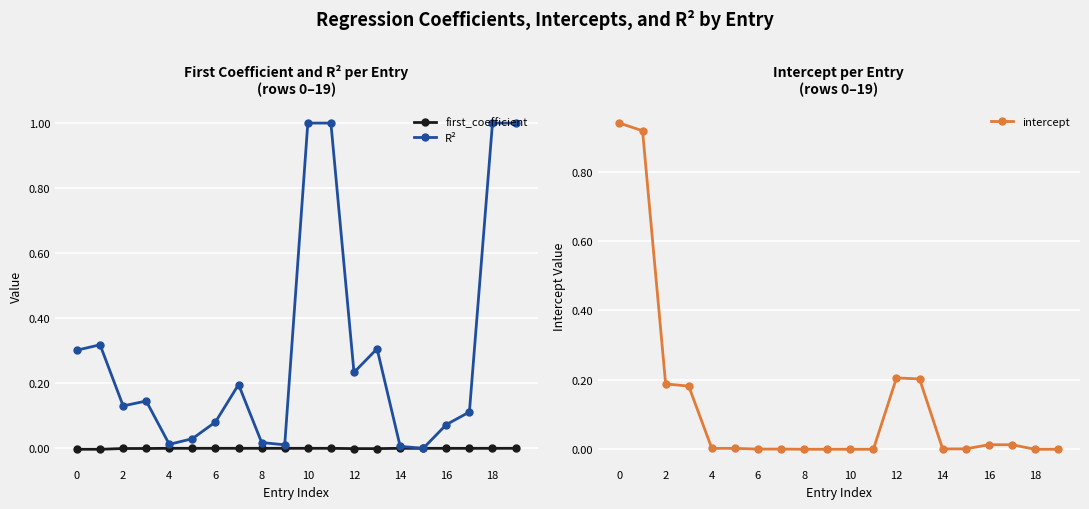

At how many categories does at least one series exceed 0?

20